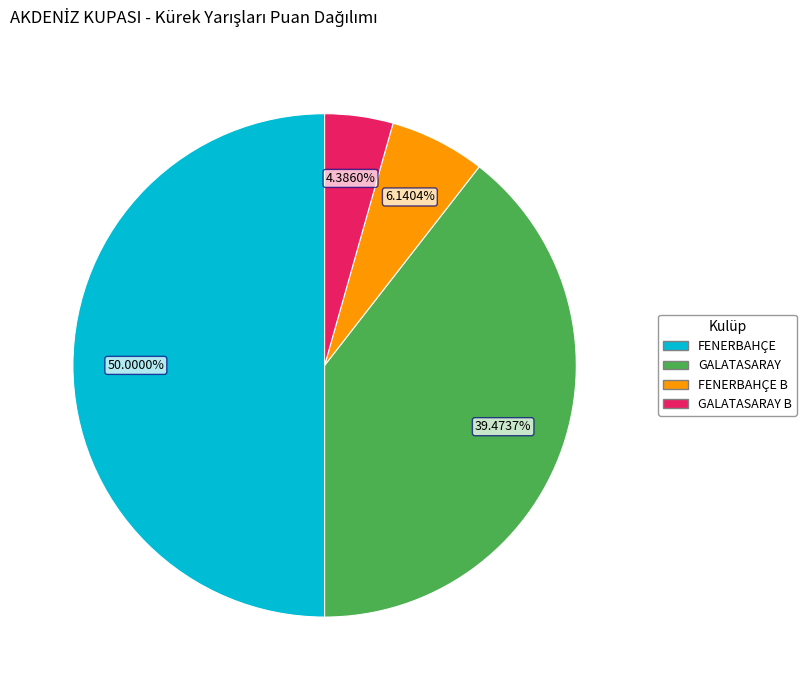

Count the number of slices in the pie.

4